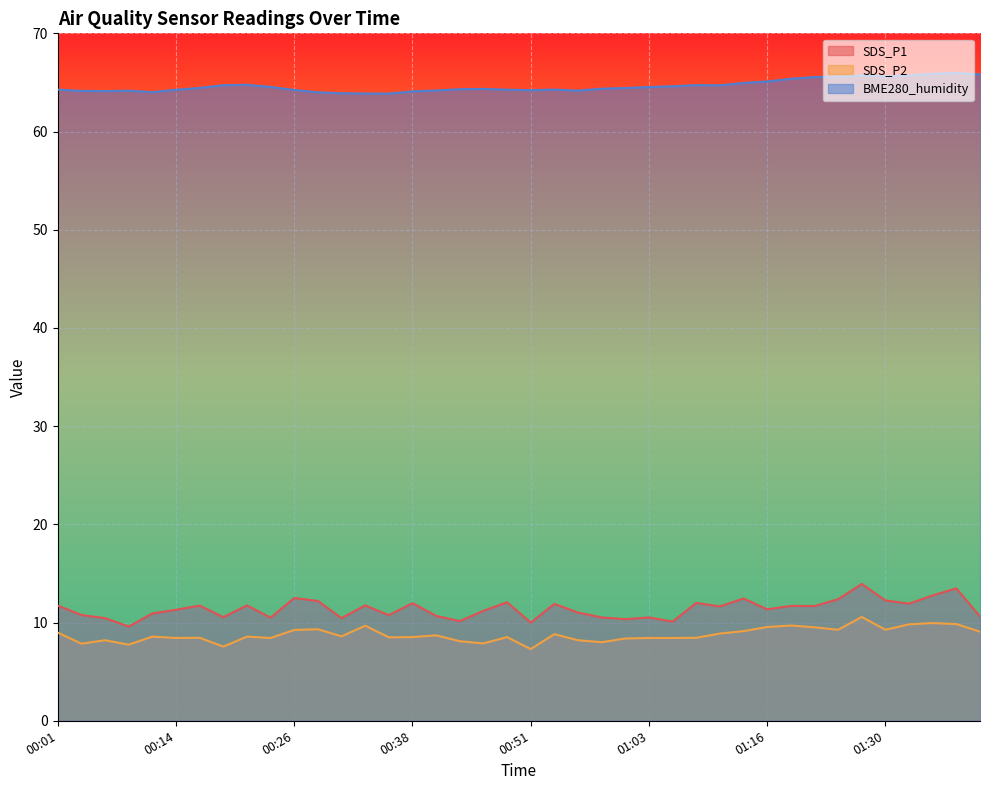

Is the value of SDS_P2 at 01:30 greater than the value of SDS_P1 at 00:38?

No